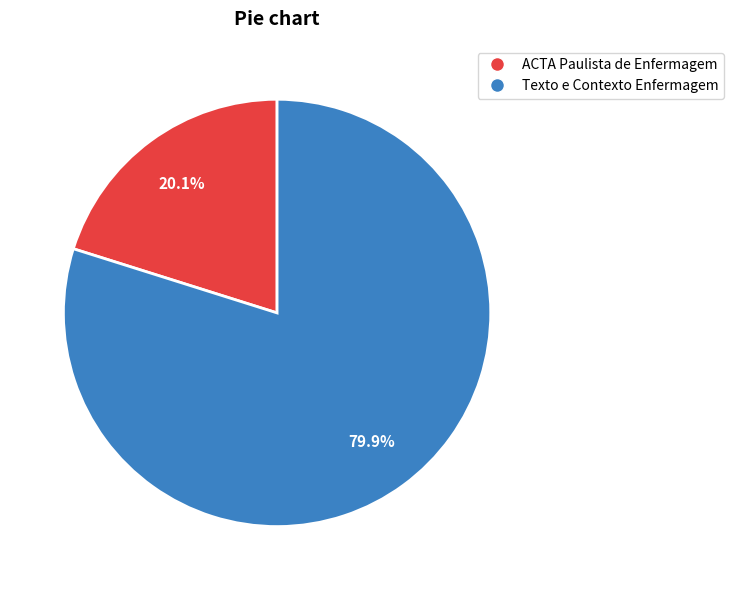

Combined, do ACTA Paulista de Enfermagem and Texto e Contexto Enfermagem account for over 50%?

Yes